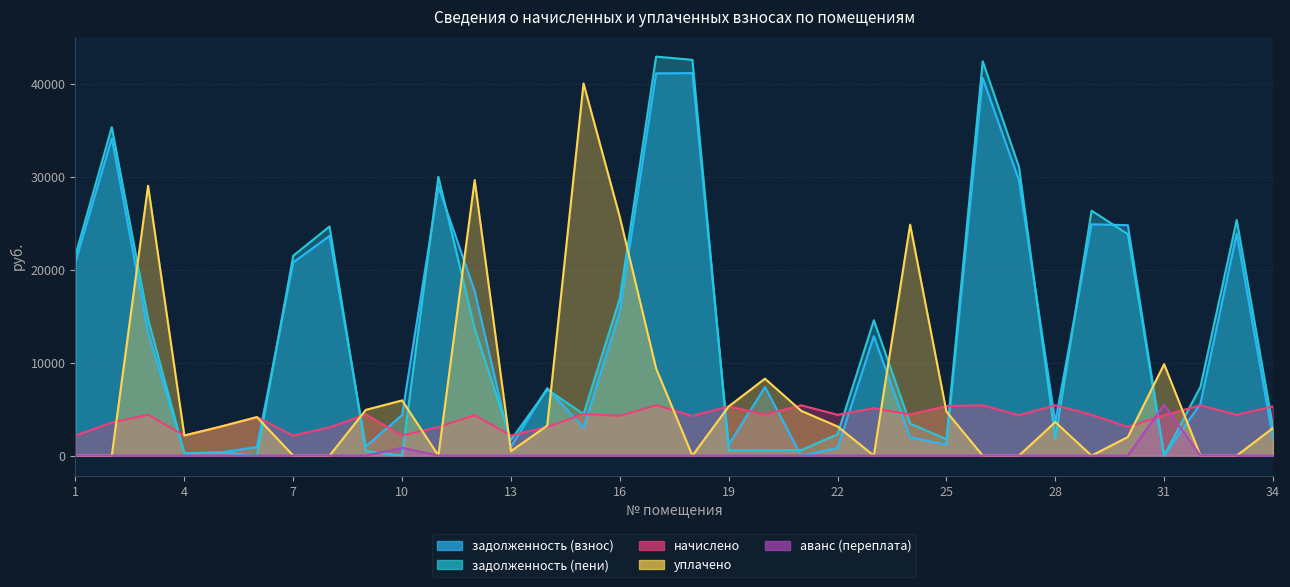

True or false: задолженность (пени) and аванс (переплата) intersect in this chart.

True